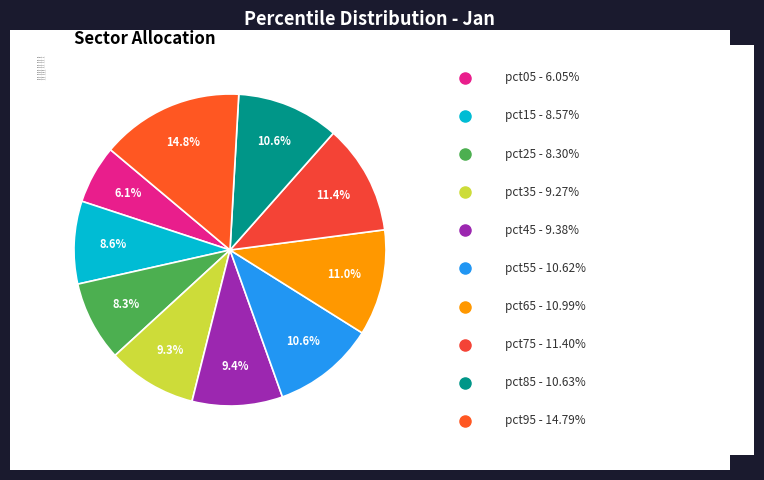

What percentage is NOT represented by pct35?

90.7%